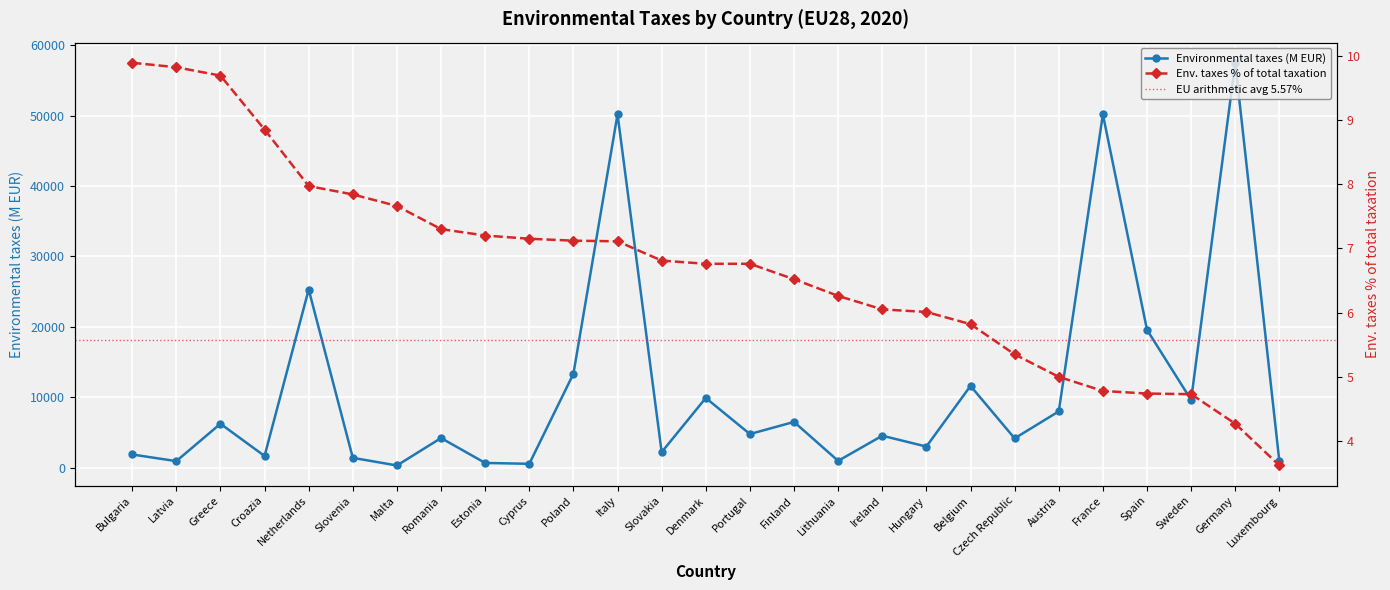

Is this an area chart (filled region under the line)?

No